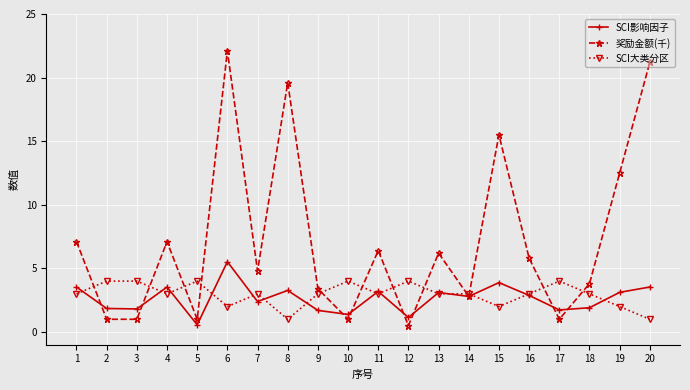

True or false: SCI大类分区 has a value of 6.7 at 12.

False